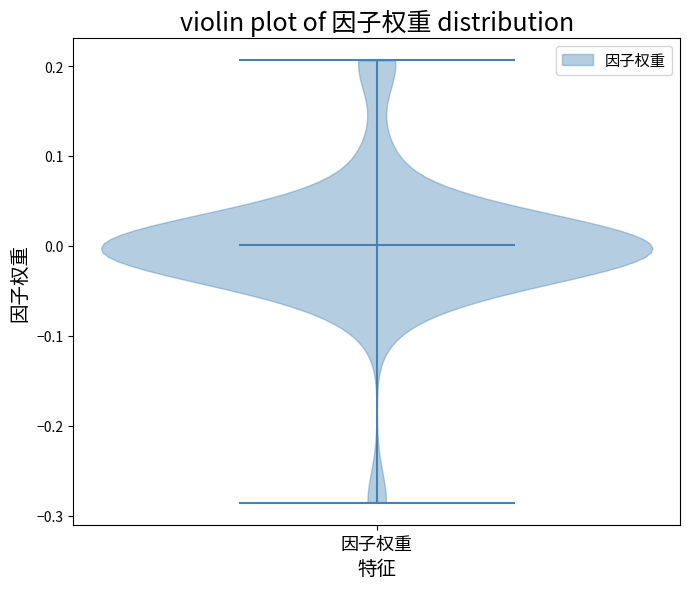

What is the highest point the violin for 因子权重 reaches on the y-axis? The values are not printed on the chart, so give them approximately, as read against the axis.

0.21